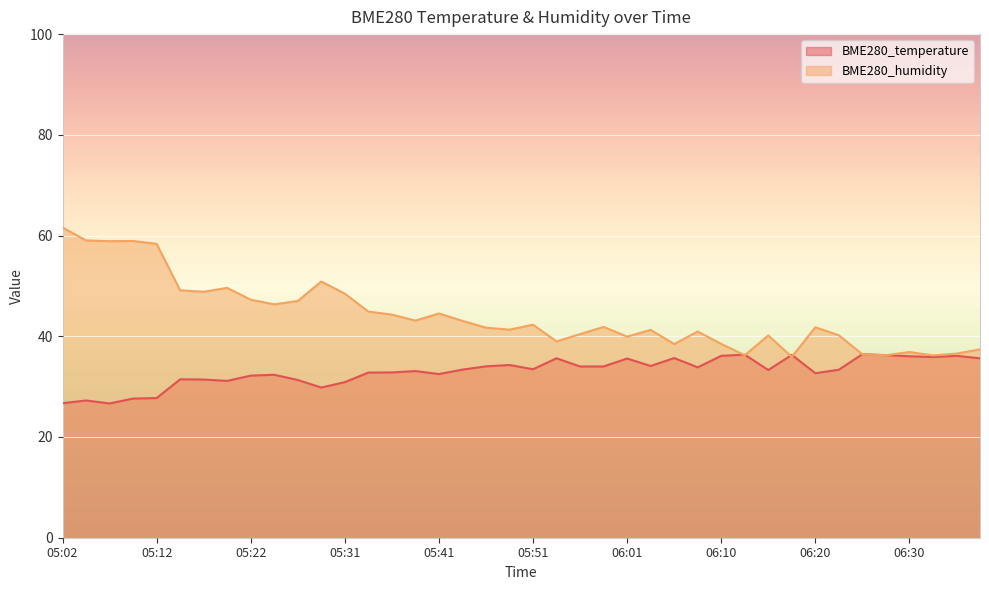

Which series ends up on top after the final intersection of BME280_temperature and BME280_humidity?

BME280_humidity